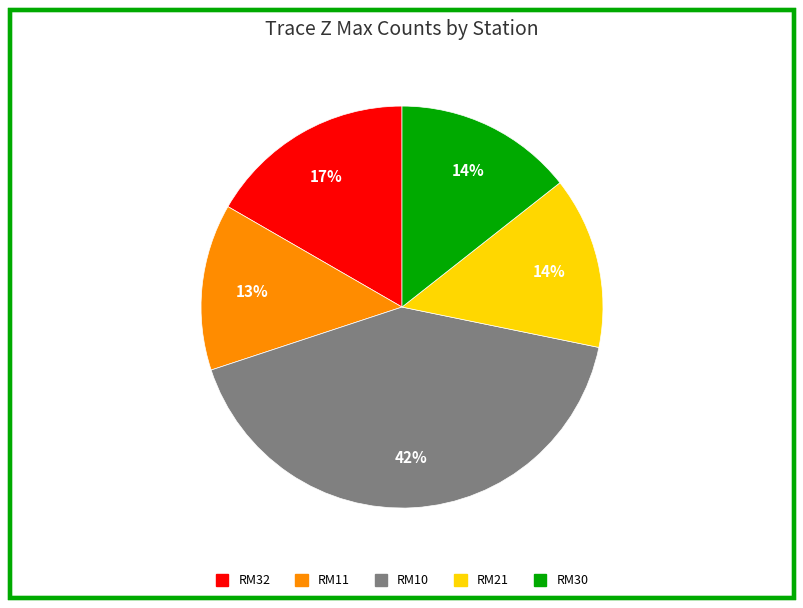

Is it true that RM21 is 14% of the pie?

True